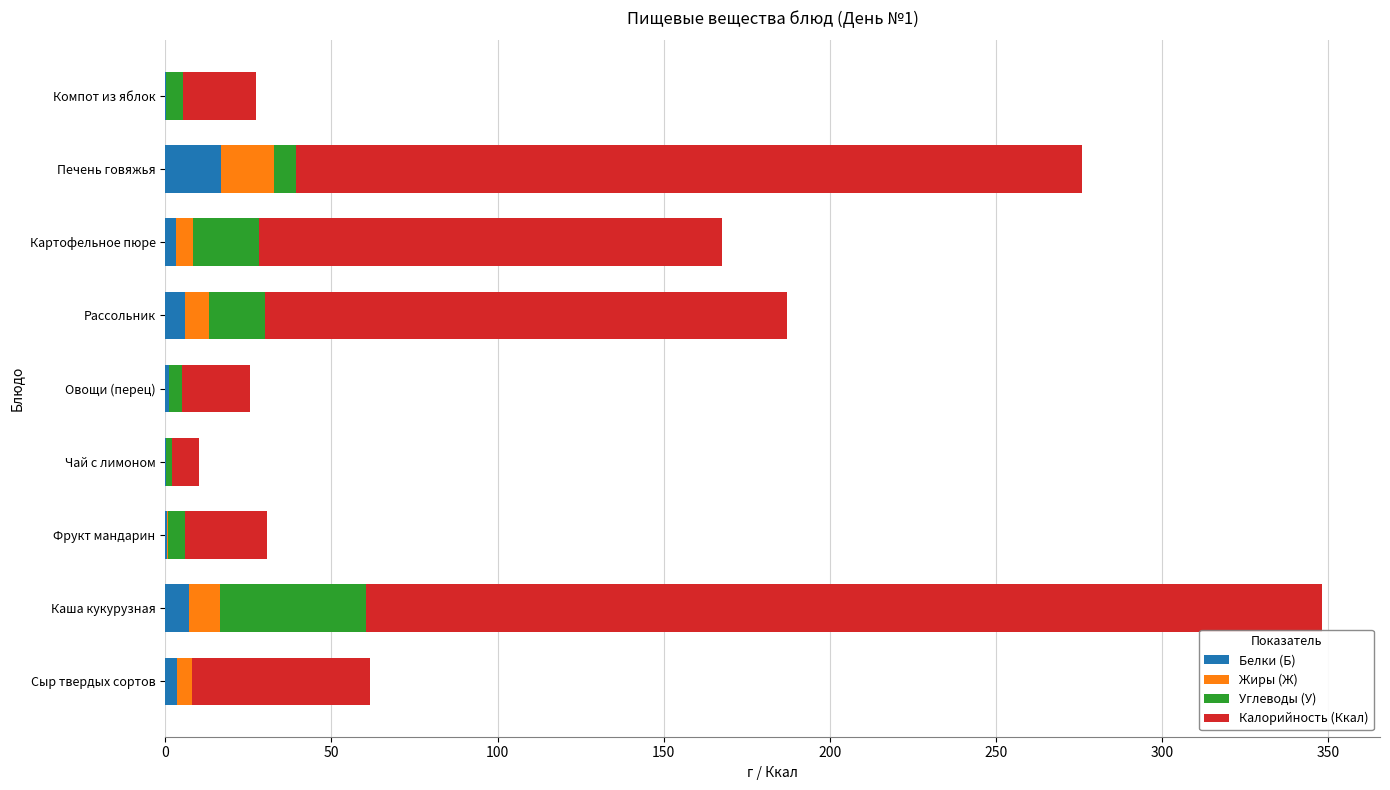

How many categories are shown in the chart?

9